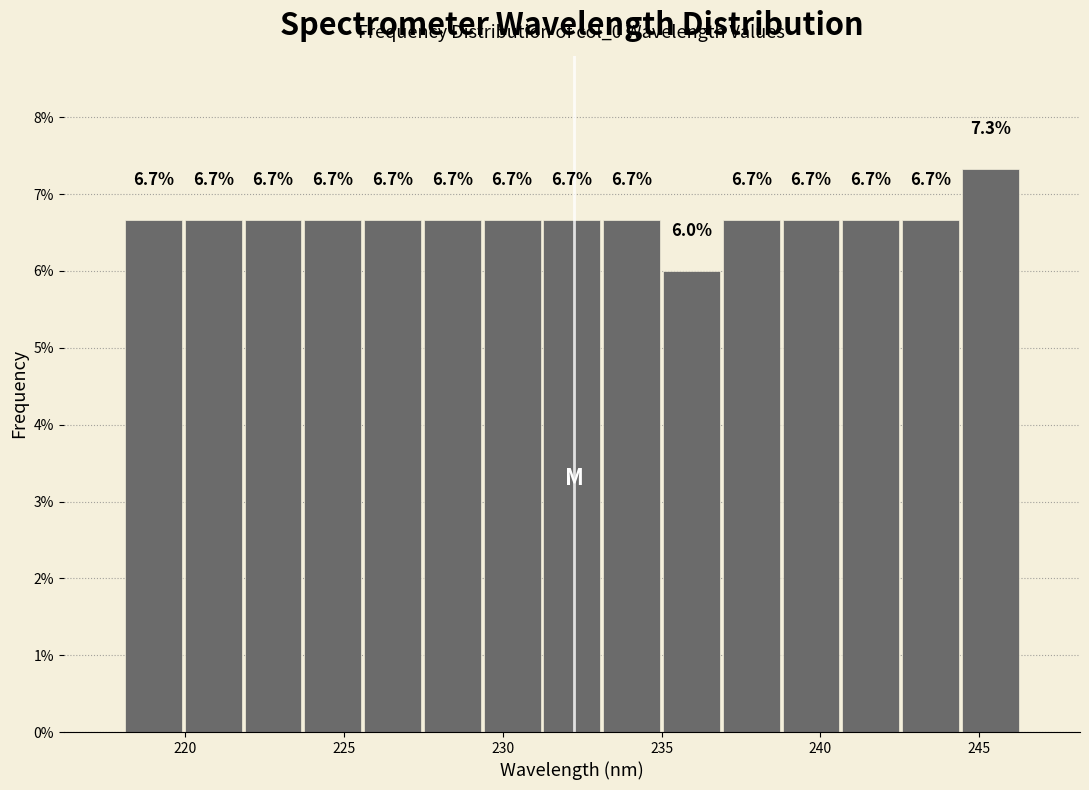

Read against the x-axis, roughly where is the centre of the tallest bar?

245.5